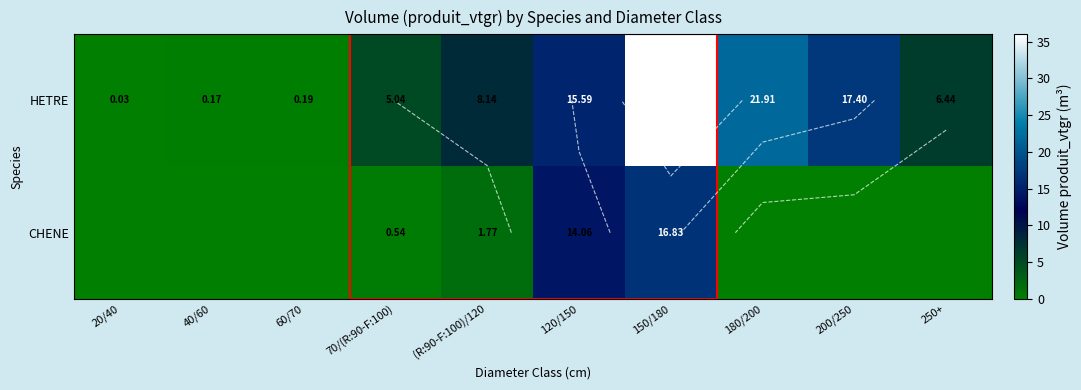

Is the value of CHENE at 70/(R:90-F:100) greater than the value of HETRE at 120/150?

No